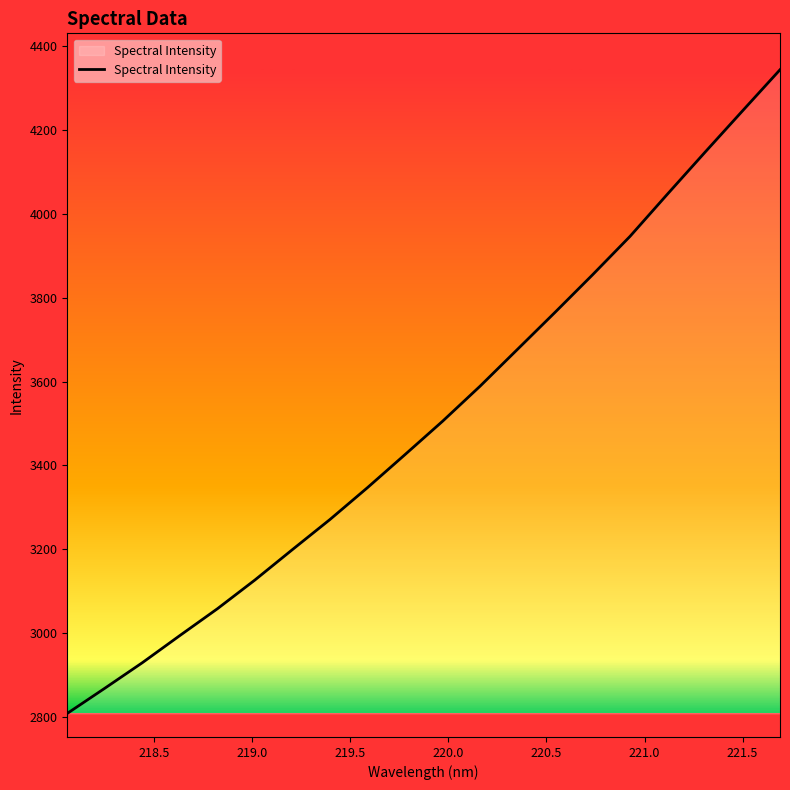

What is the greatest value displayed?

4343.7